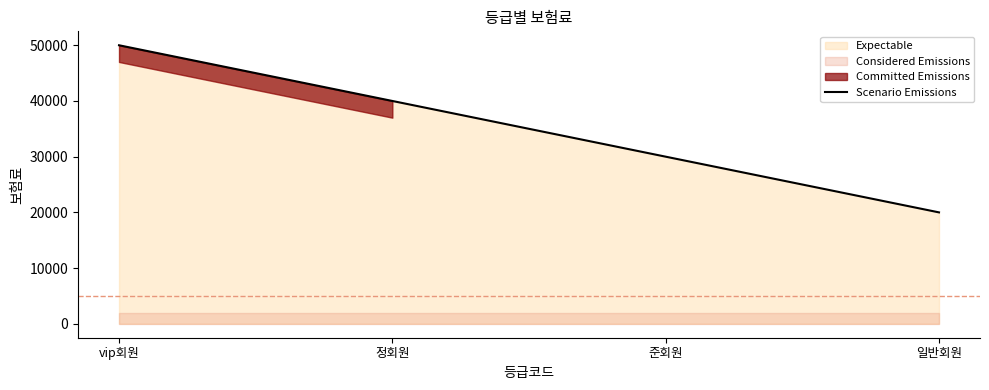

What position from the left is 준회원?

3